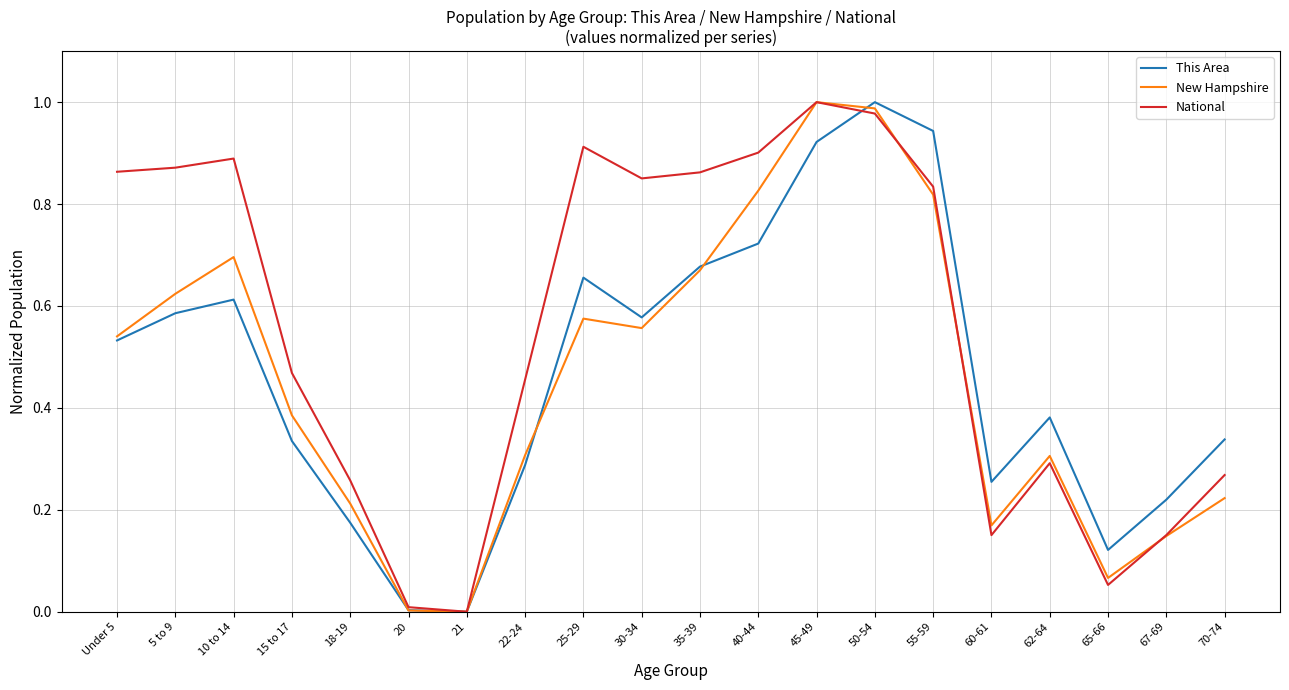

Which series has the largest total across all categories?

National